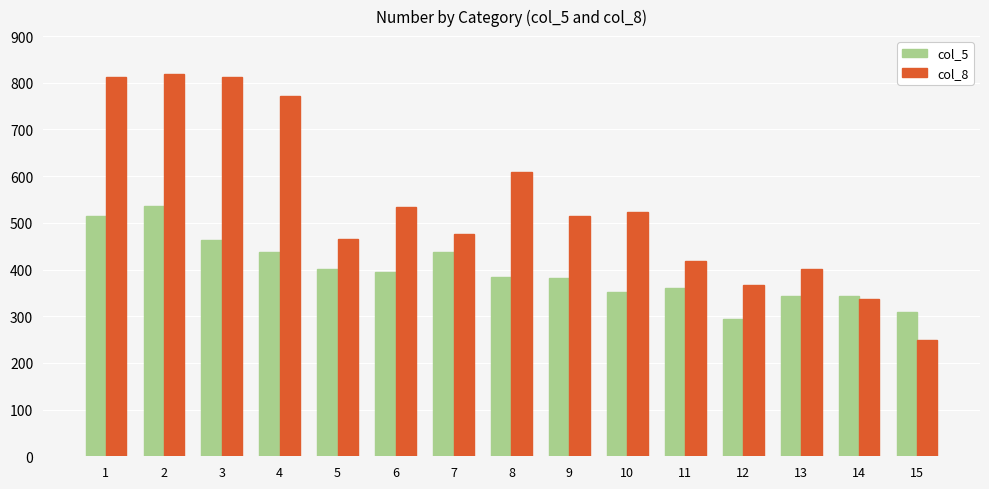

What are all the series names shown in the legend?

col_5, col_8